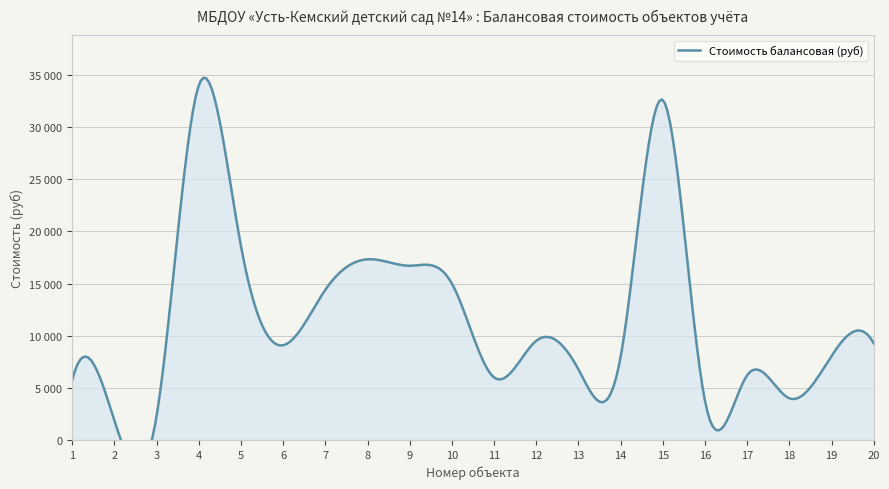

True or false: the data shows 16709.0 at 9.

True